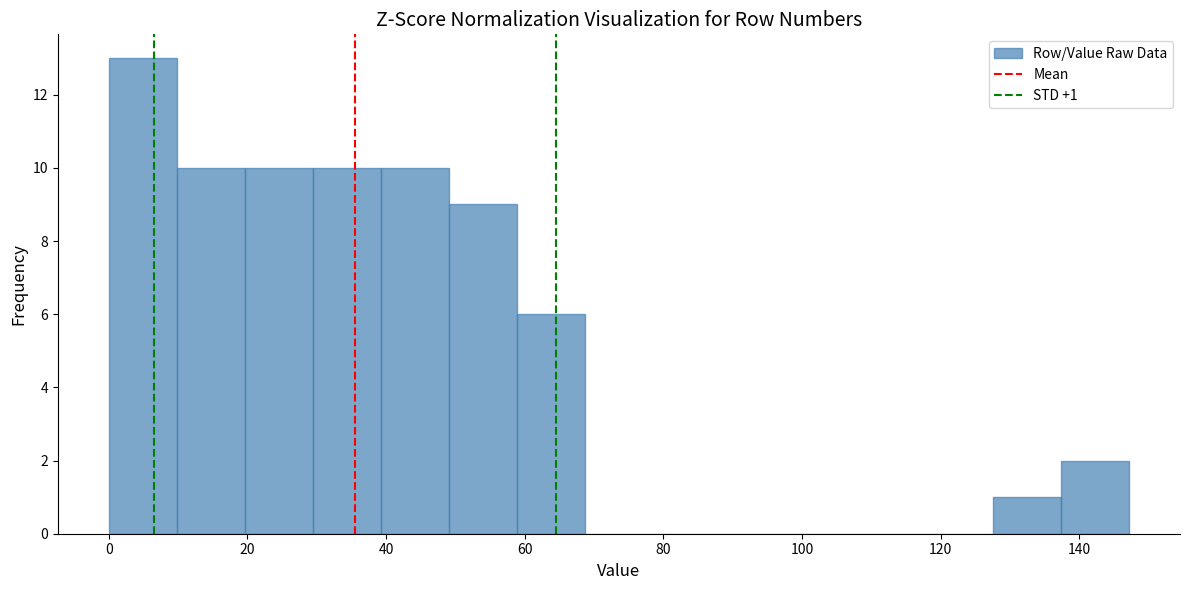

Which range on the x-axis has the tallest bar?

0 to 10